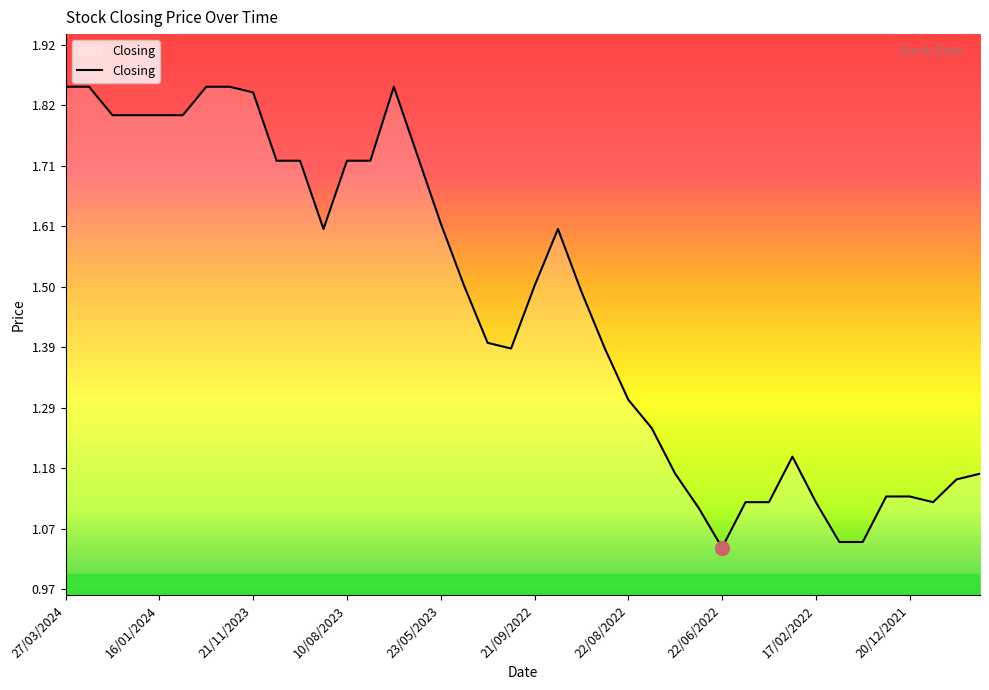

What is the difference between the maximum and minimum values?

0.8